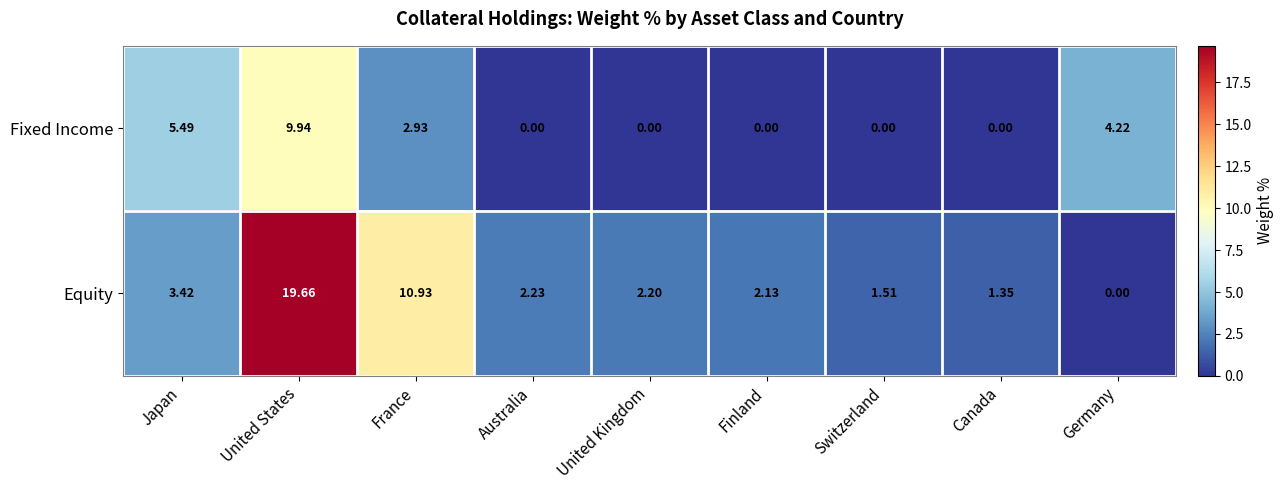

At Germany, list the series in order from smallest to largest.

Equity, Fixed Income